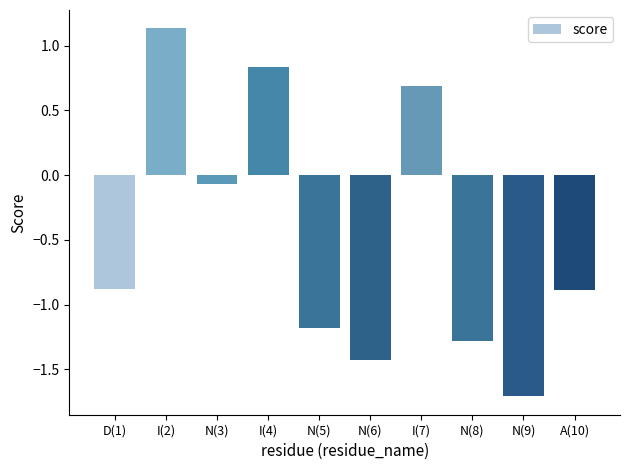

What is the change in value from I(2) to I(4)?

-0.3